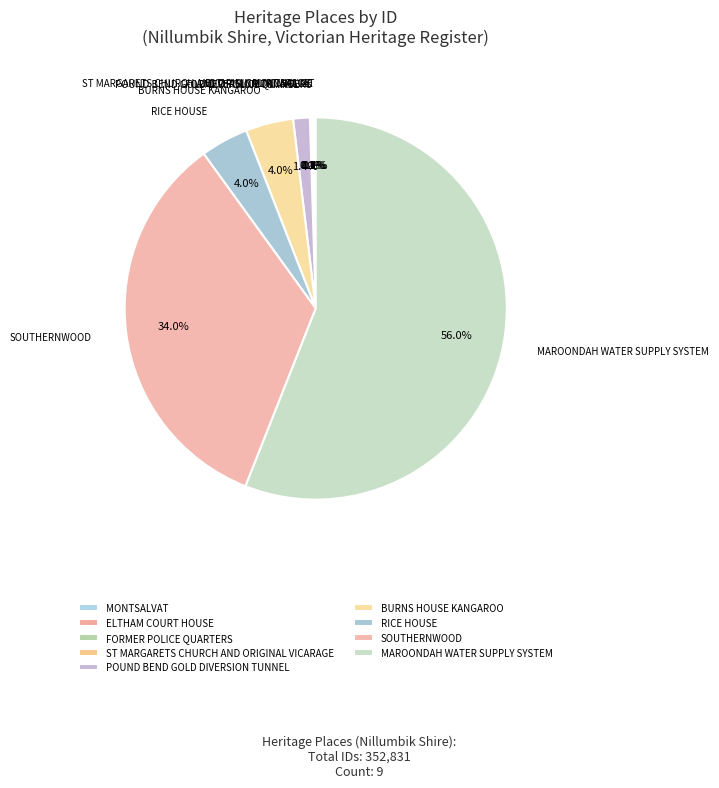

What portion of the pie excludes MAROONDAH WATER SUPPLY SYSTEM?

44.0%